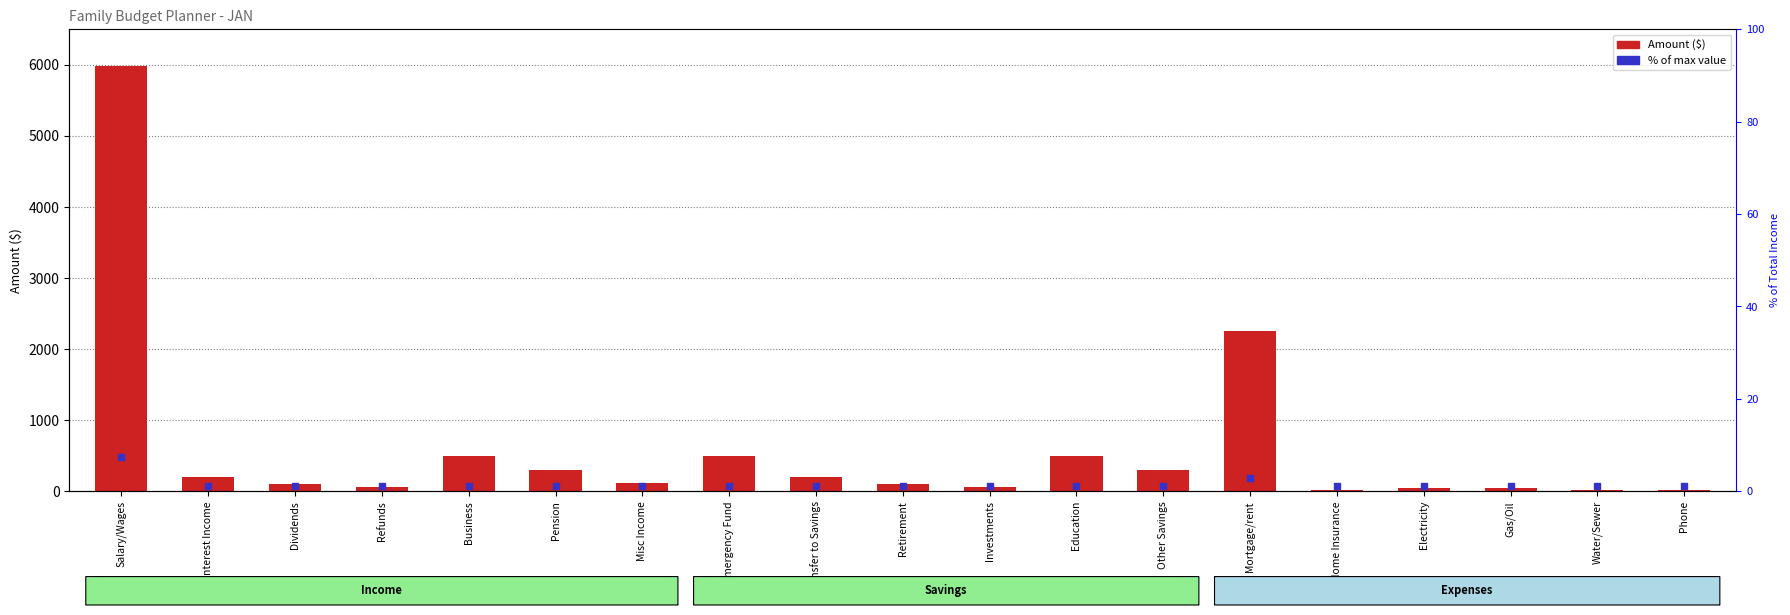

Approximately how many times larger is the value at Emergency Fund compared to Home Insurance?

20.0